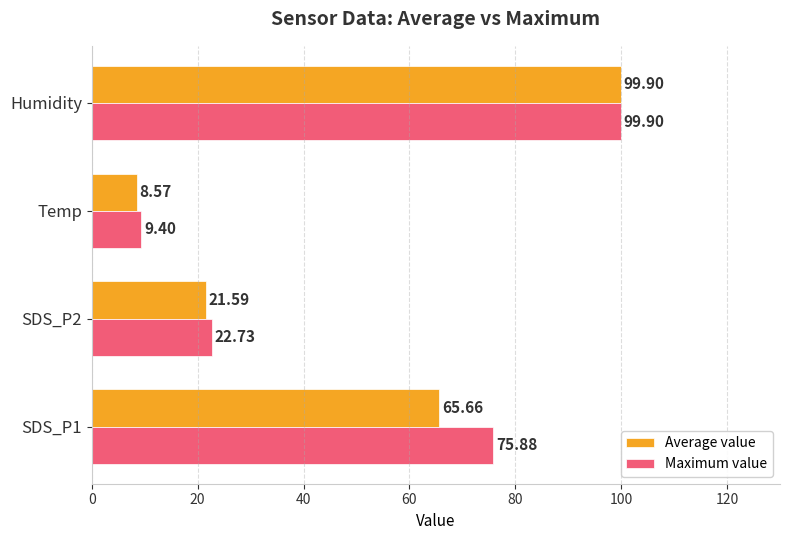

At which category does the chart reach its peak across all series?

Humidity